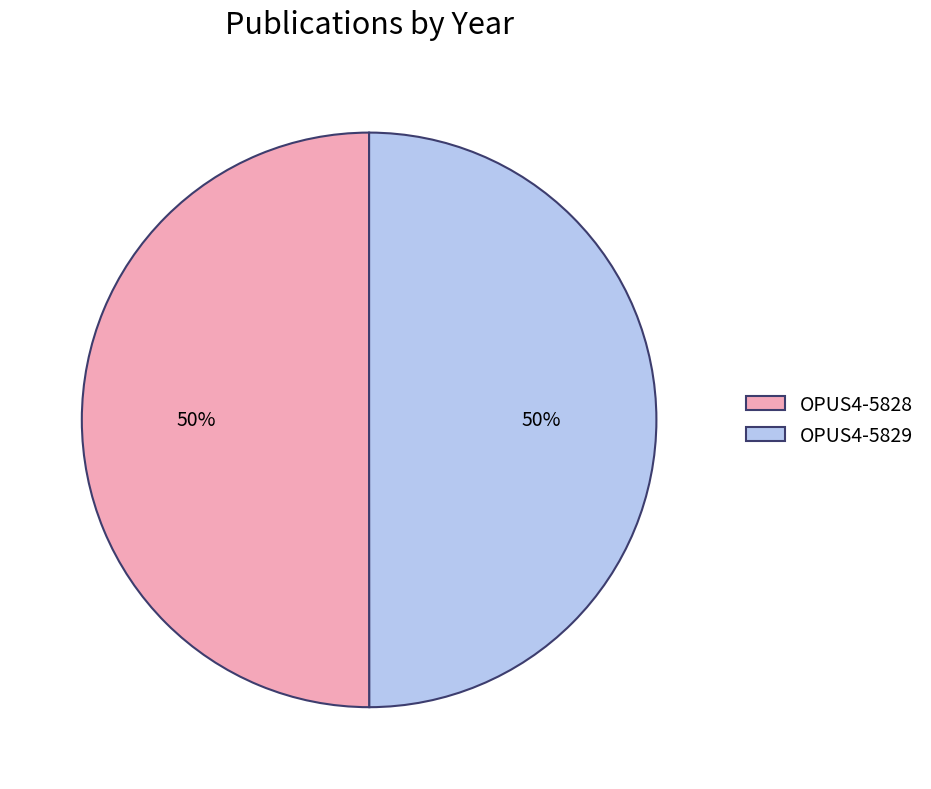

To the nearest percent, what portion does OPUS4-5829 represent?

50%